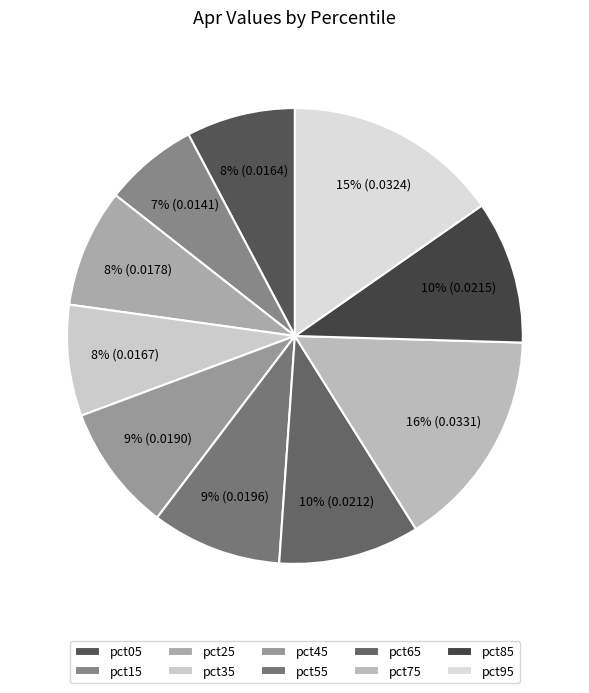

What percentage is the pct25 slice, to the nearest percent?

8%